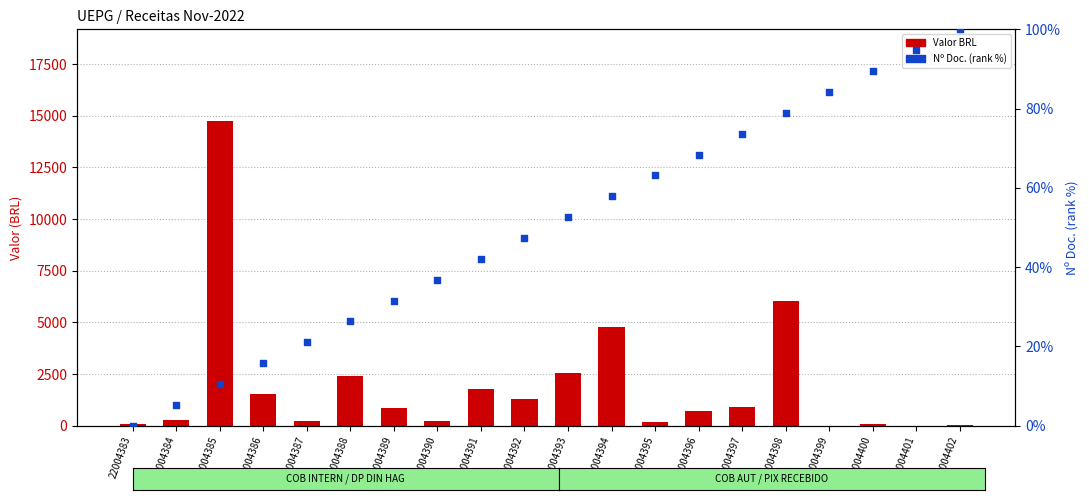

Is the value of Nº Doc. (rank %) at 22004397 greater than the value of Valor BRL at 22004395?

No